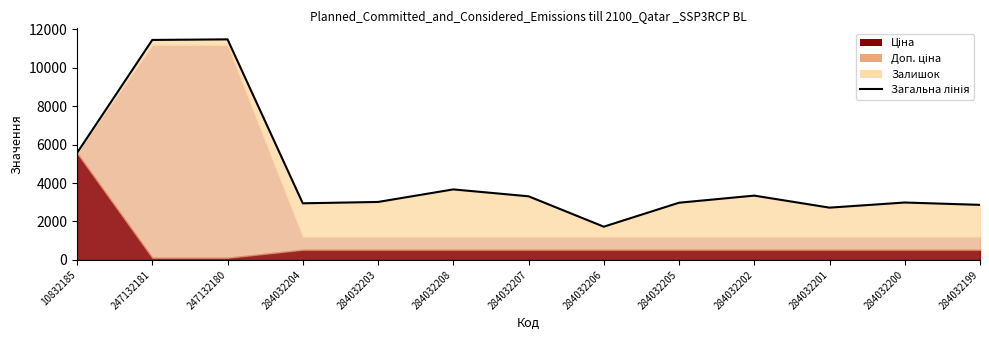

The chart shows a value of 11442.0 at 247132181. True or false?

True